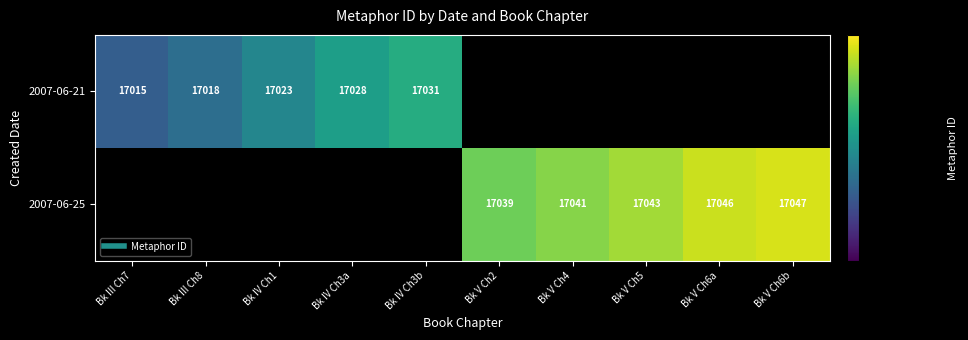

What is the difference between the 2007-06-21 values at Bk III Ch8 and Bk III Ch7?

3.0